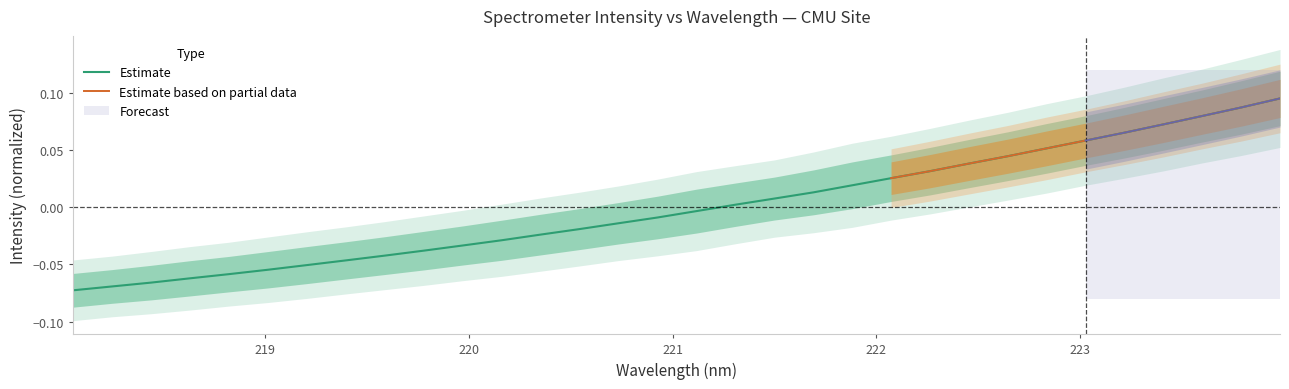

Is it true that the value at 220.7354 is -0.0?

False